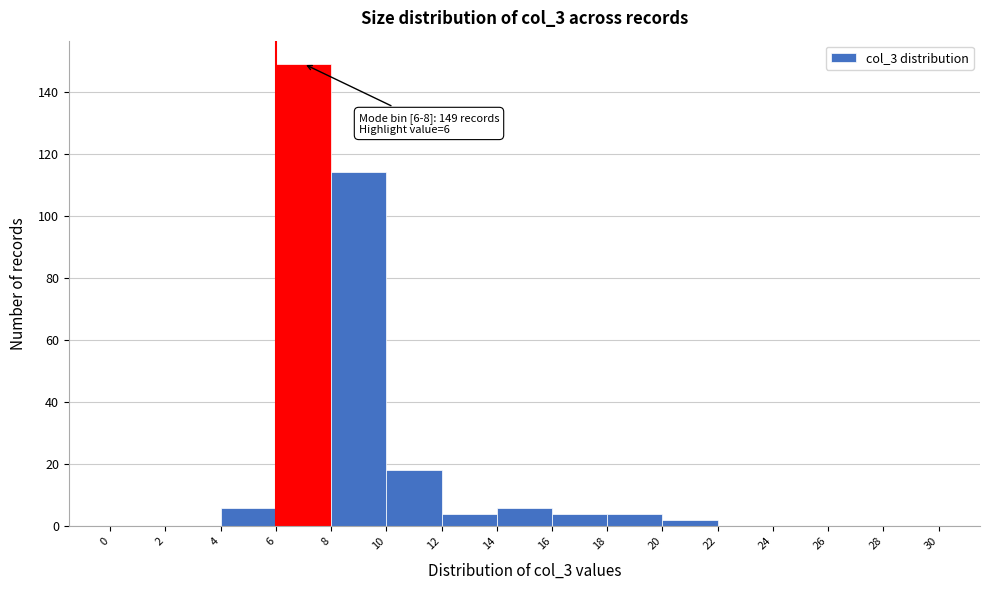

Over which range of the x-axis is the bar tallest?

6 to 8